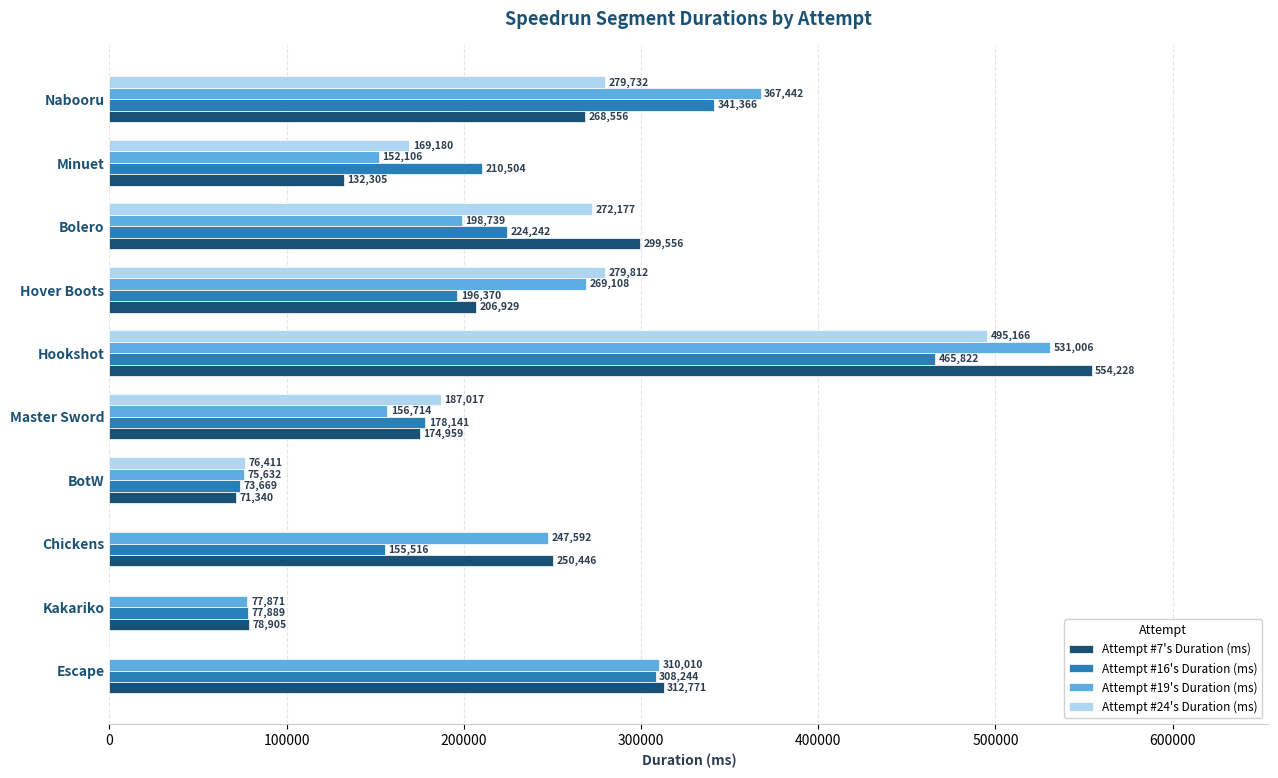

What is the total value across all series at Chickens?

653554